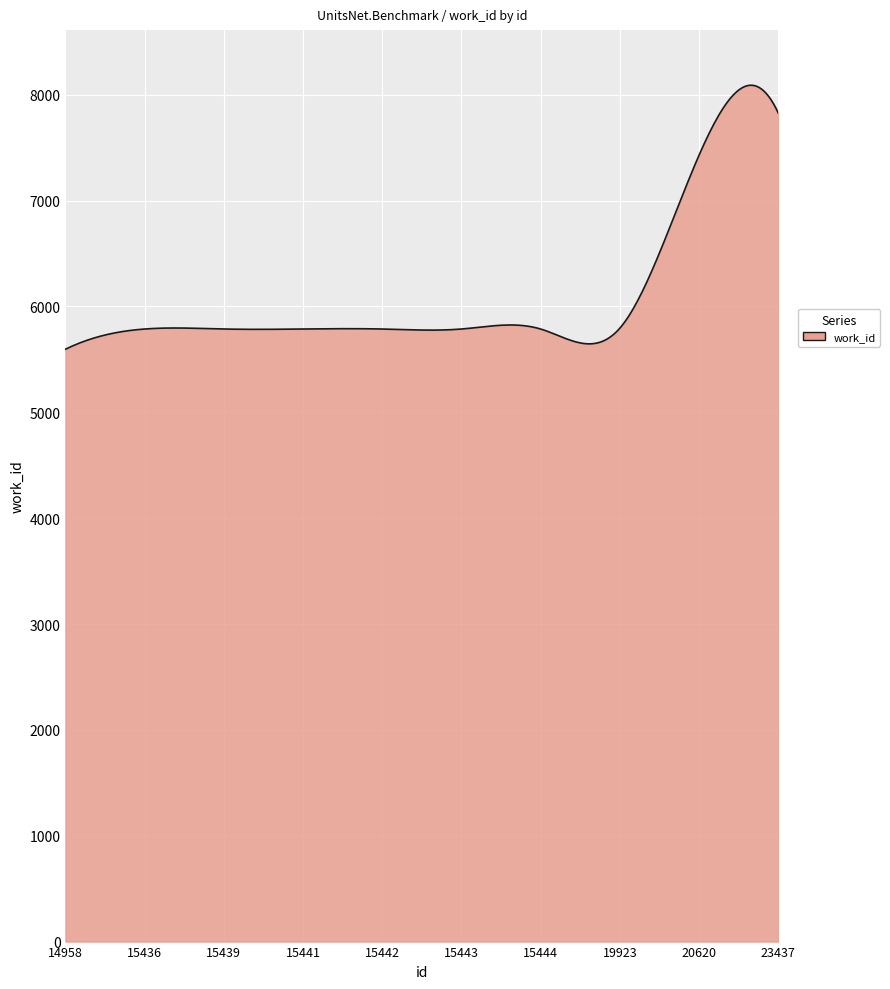

What is the difference between the maximum and minimum values?

2493.9